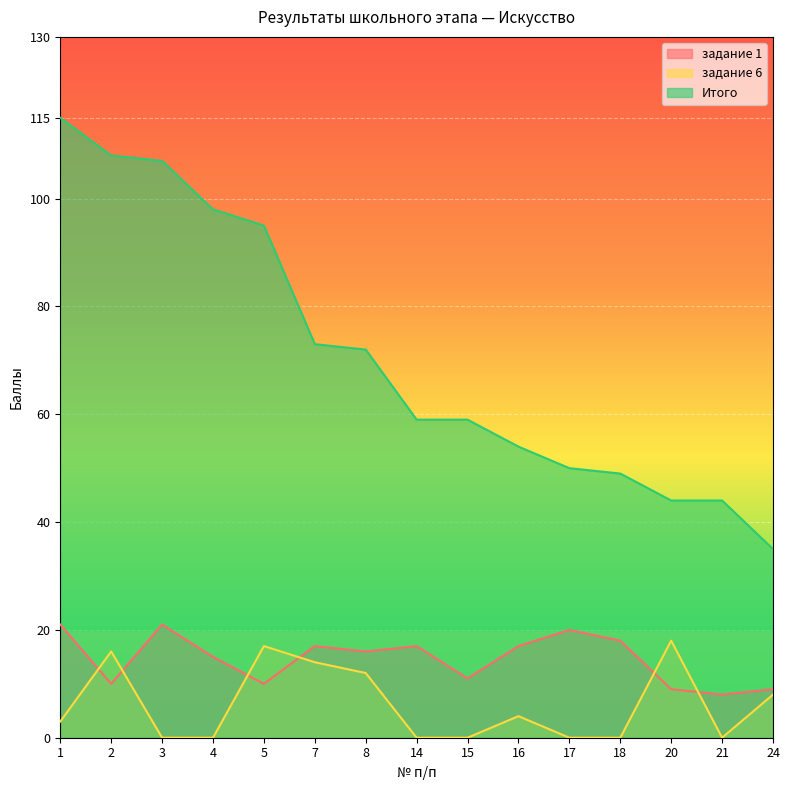

At which label is задание 6 closest to 9?

24